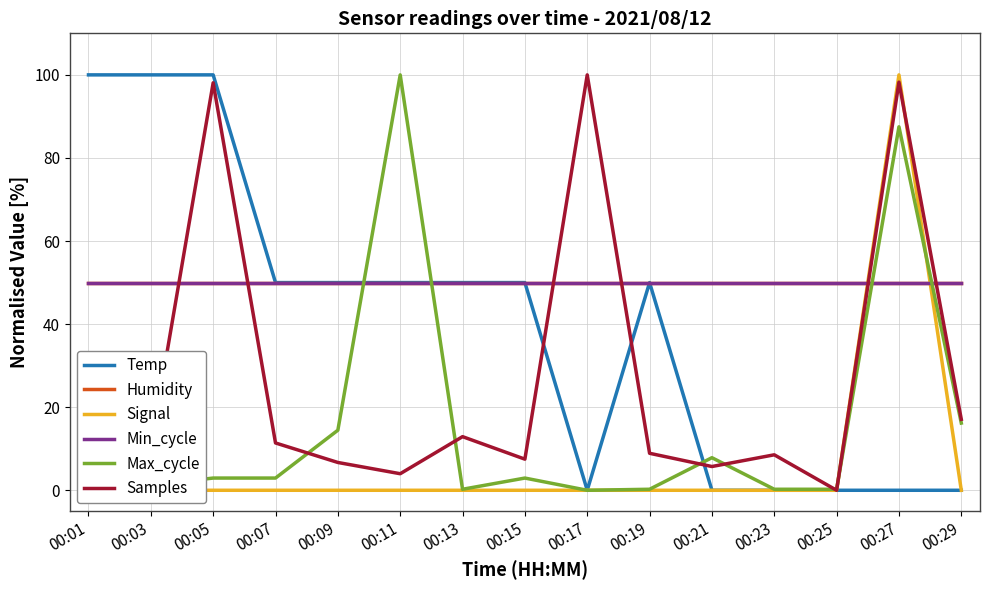

After their last crossing, which series has the higher values: Samples or Humidity?

Humidity